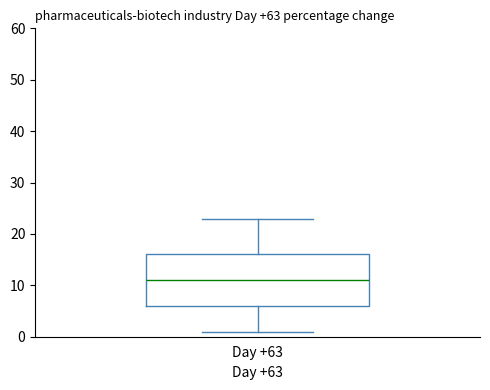

Read this box plot against the y-axis: the position of the median line, the range covered by the box, and the ends of both whiskers. The values are not printed on the chart, so give them approximately, as read against the axis.

median 11, box 6 to 16, whiskers 1 to 23